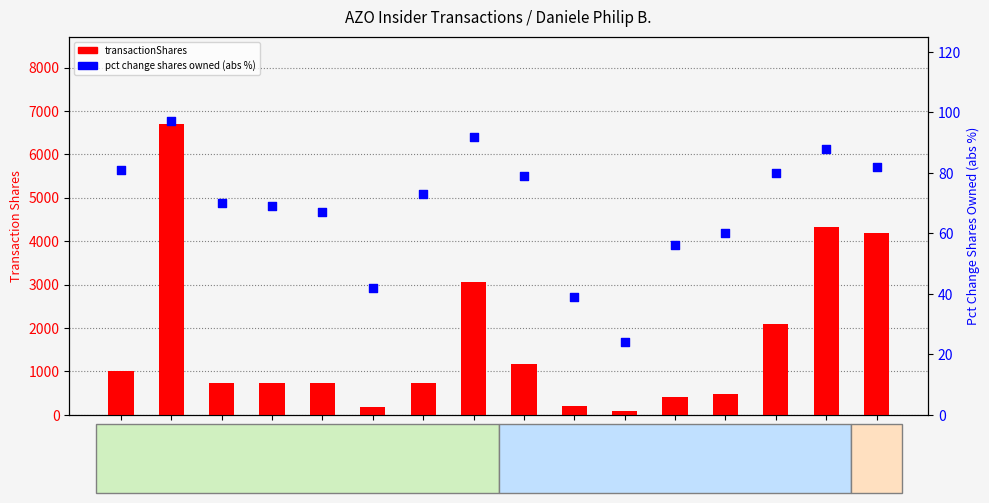

At how many categories does at least one series exceed 1652?

5